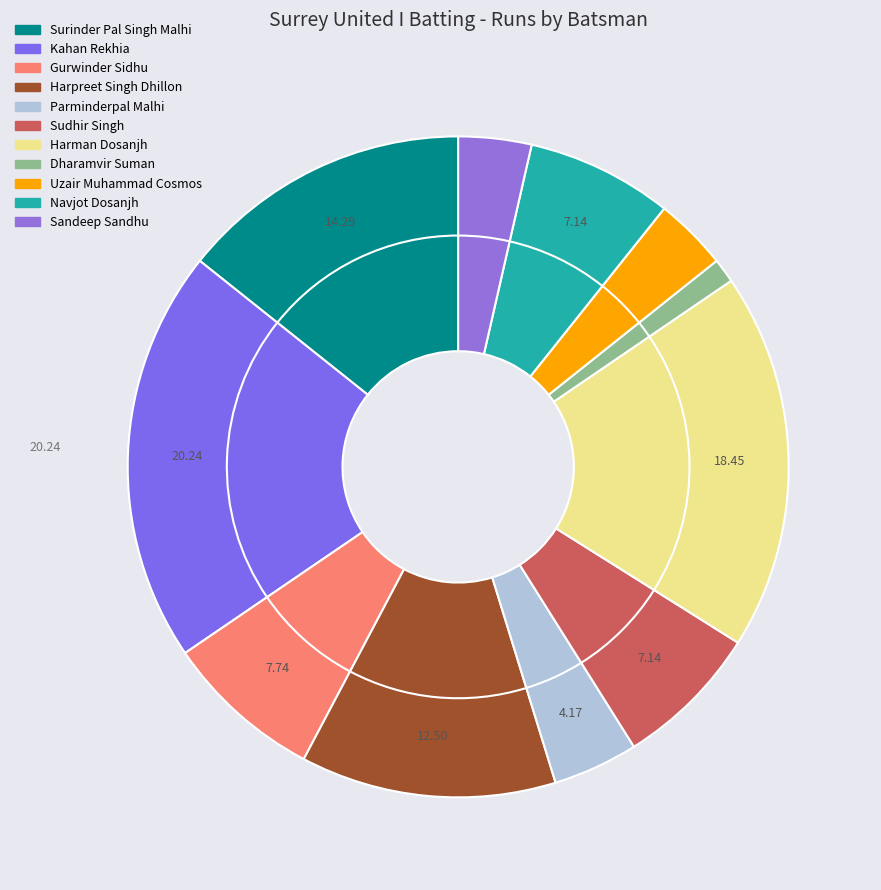

What is the change in value from Gurwinder Sidhu to Navjot Dosanjh?

-1